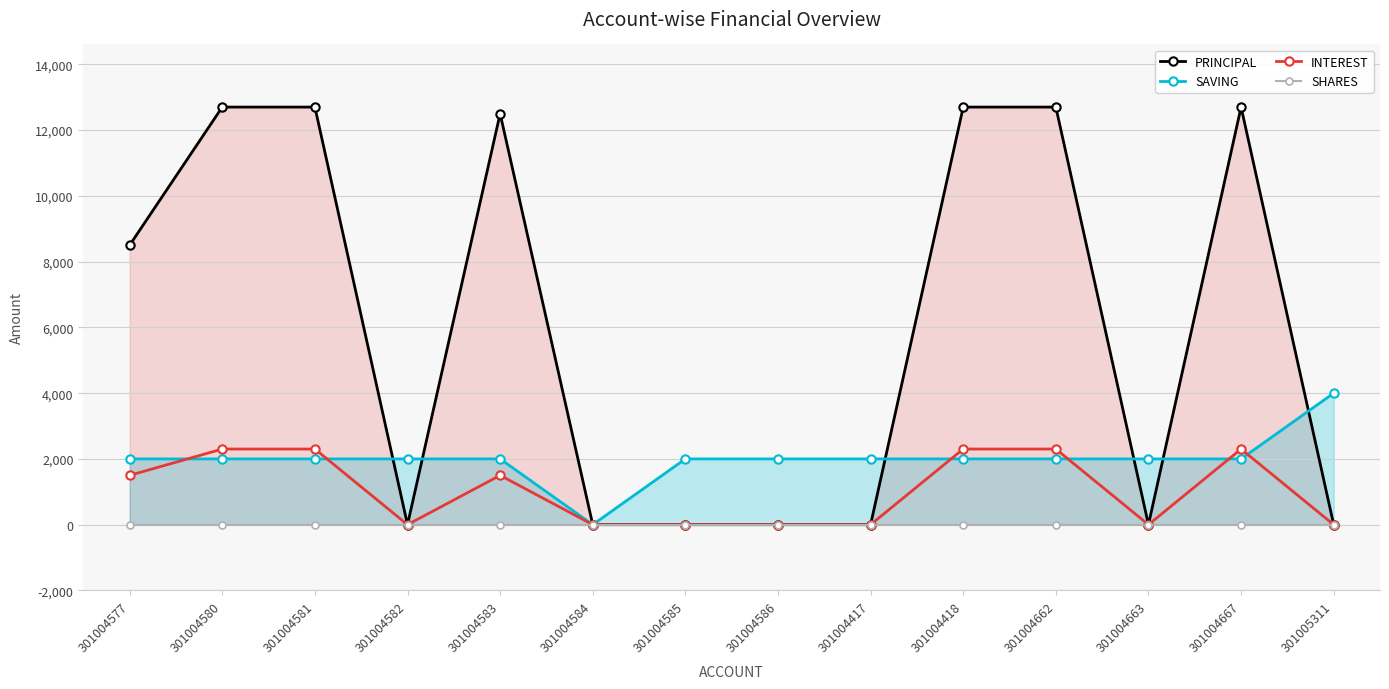

Where is SAVING nearest to the value 2000?

301004577